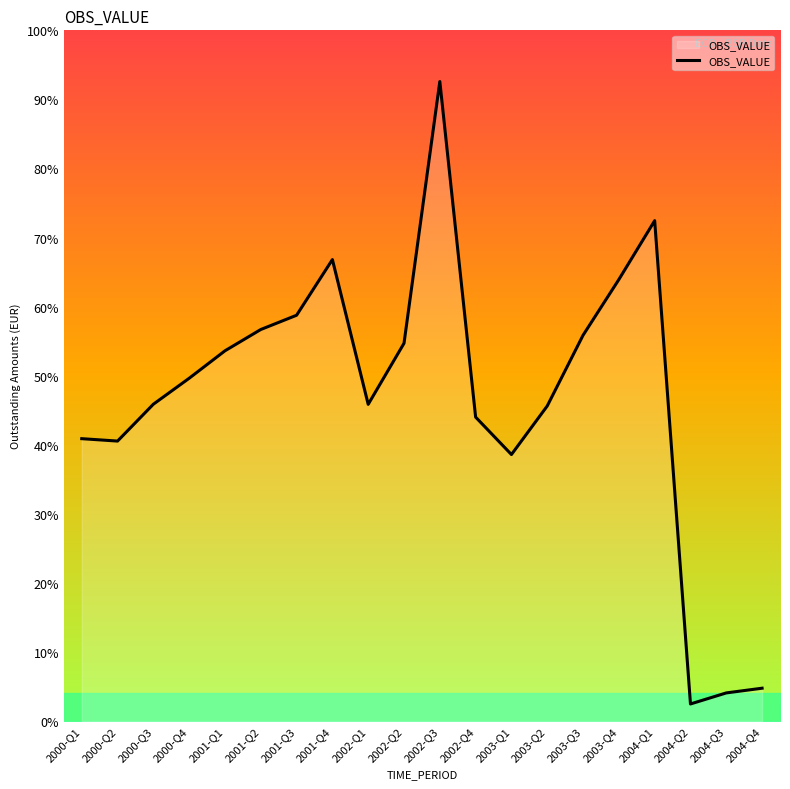

Where does the data first go above 1610?

2000-Q4